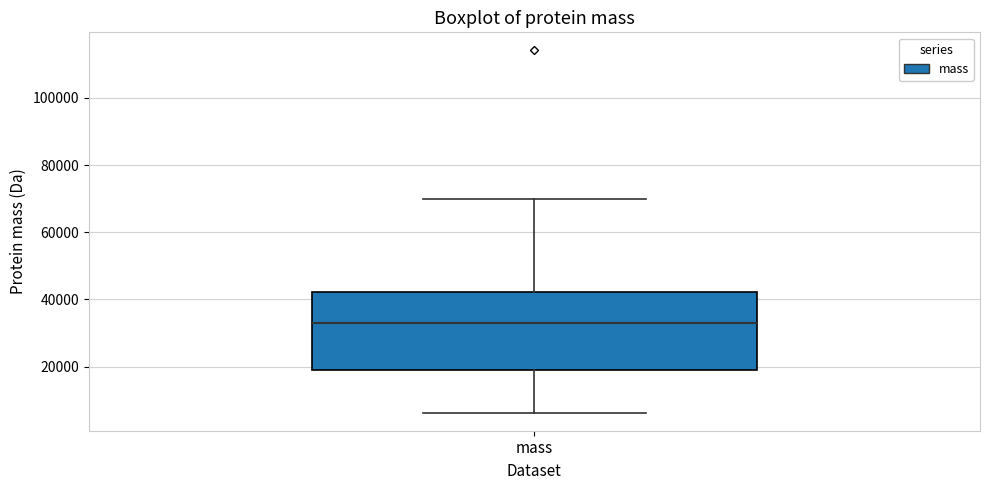

Where does the upper whisker of the box for mass end on the y-axis? The values are not printed on the chart, so give them approximately, as read against the axis.

70000